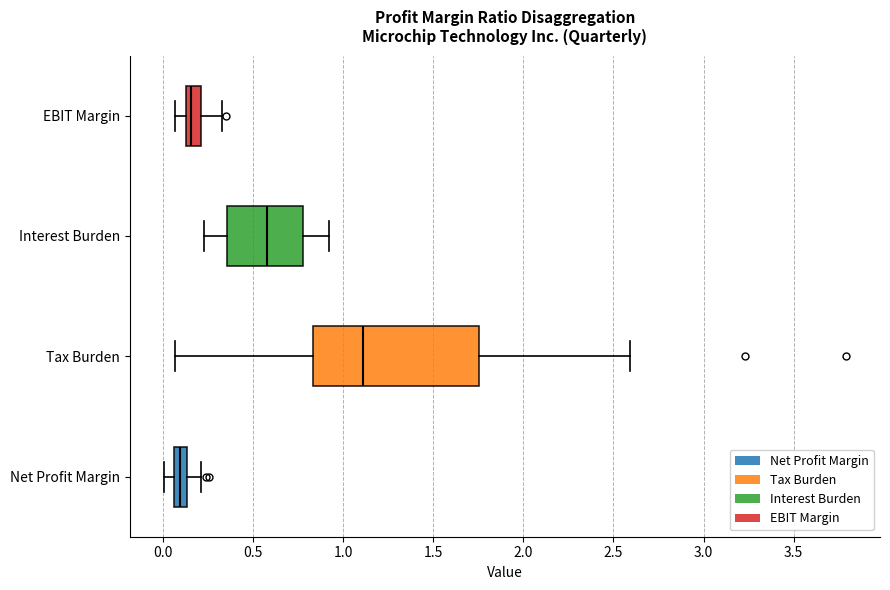

Comparing the boxes themselves (not the whiskers), which one is the widest?

Tax Burden